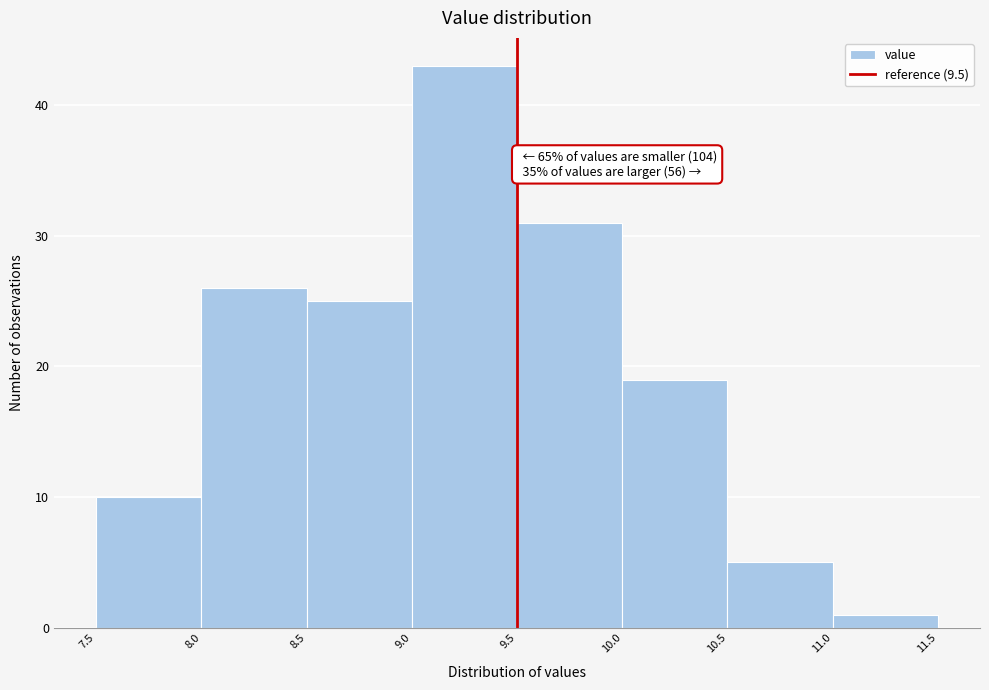

Which range on the x-axis has the tallest bar?

9.0 to 9.5